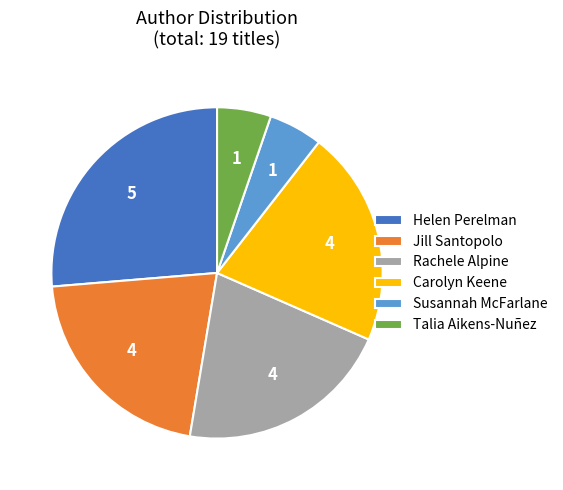

How many slices are in this pie chart?

6